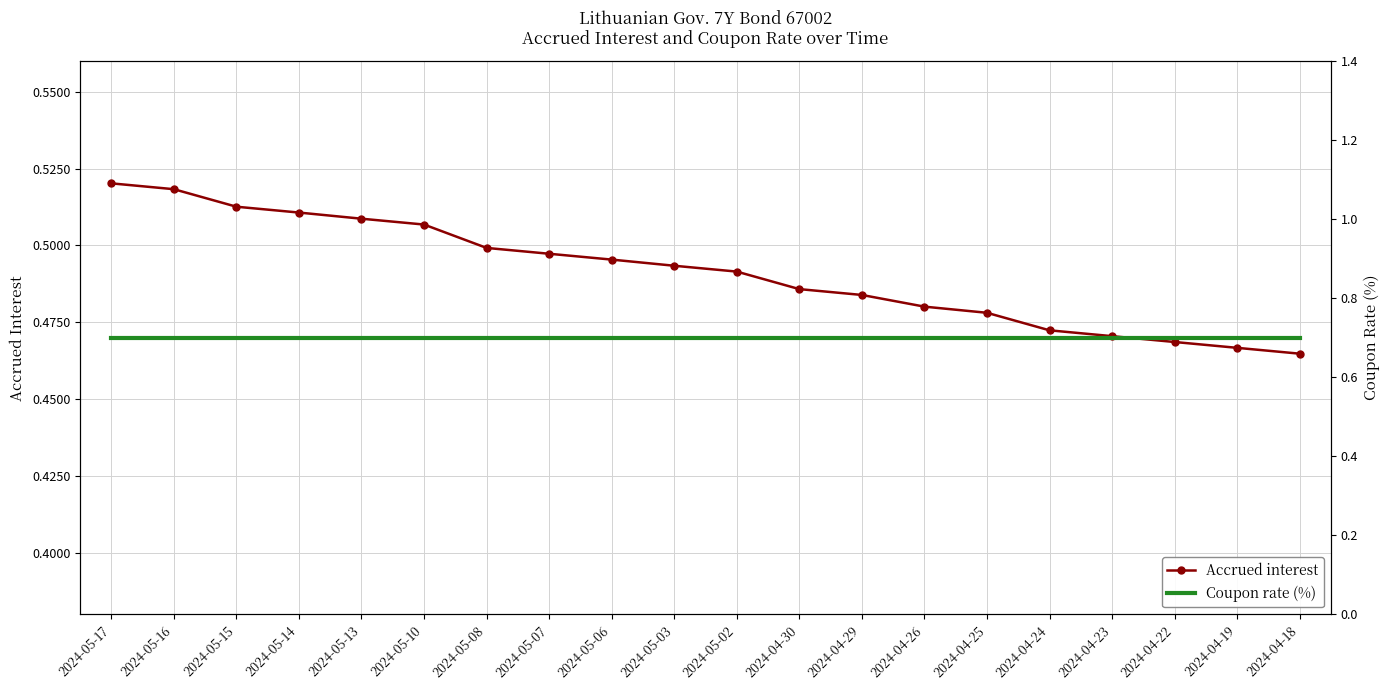

Rank the series at 2024-05-17 from highest to lowest value.

Coupon rate (%), Accrued interest